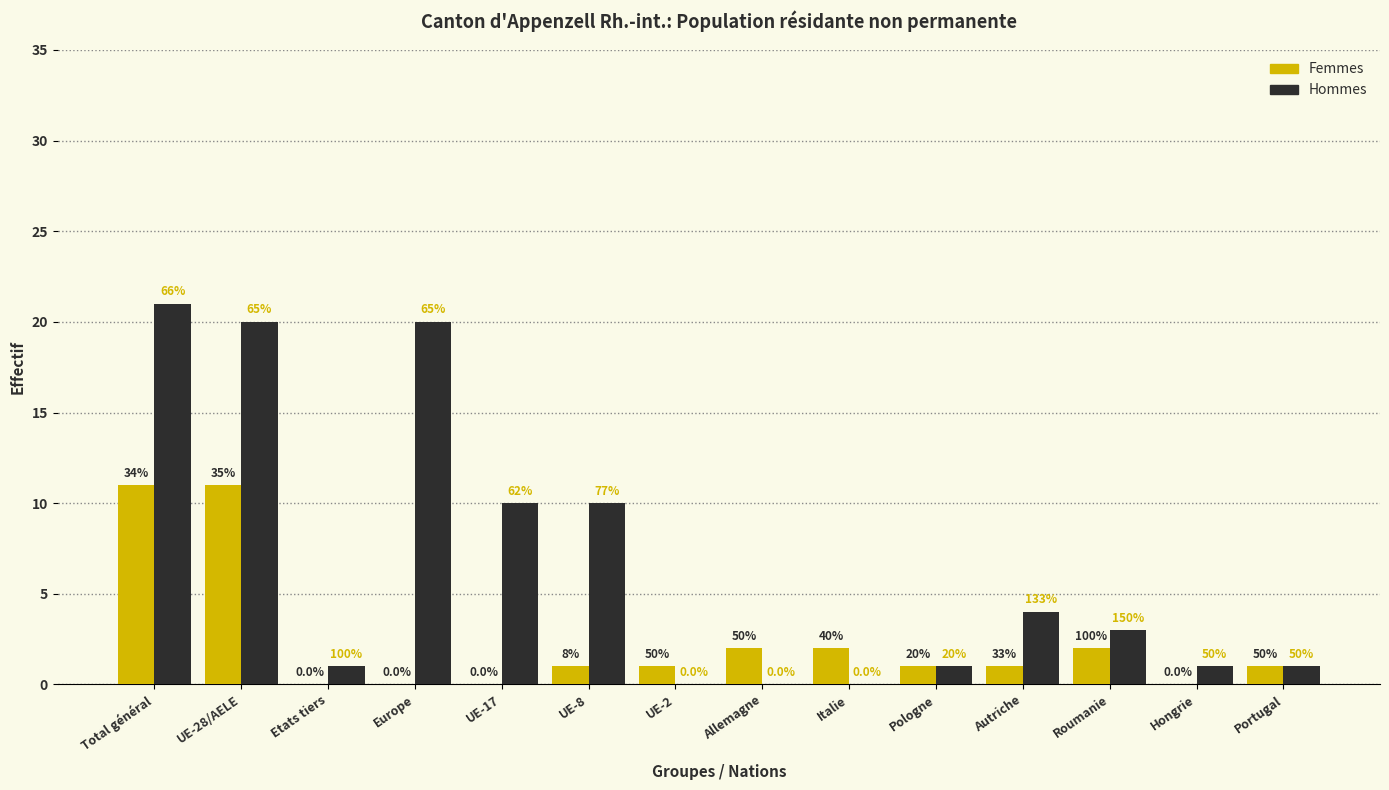

Are the bars horizontal?

No